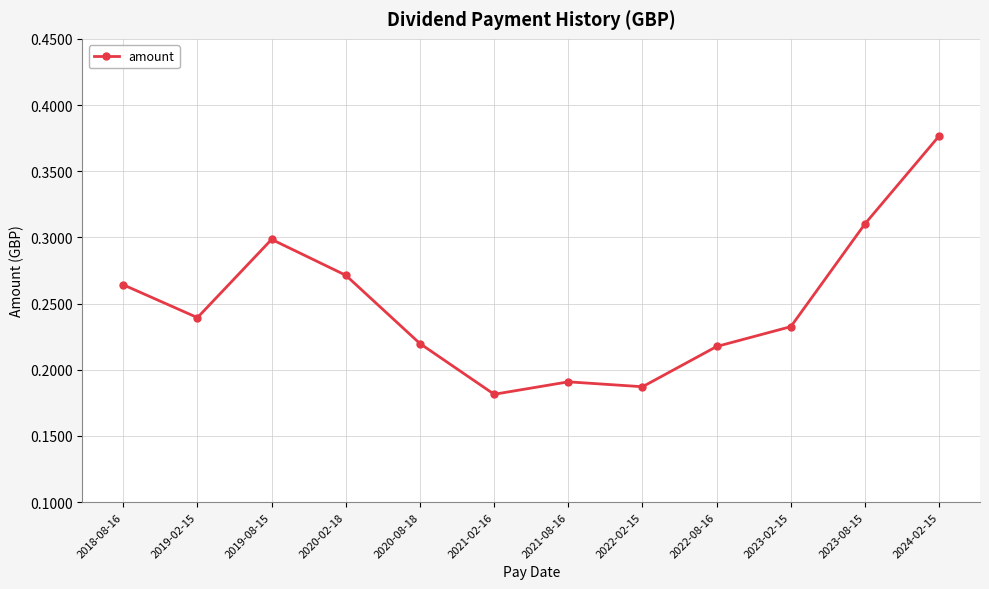

True or false: the data has more than 2 interior local peaks.

False